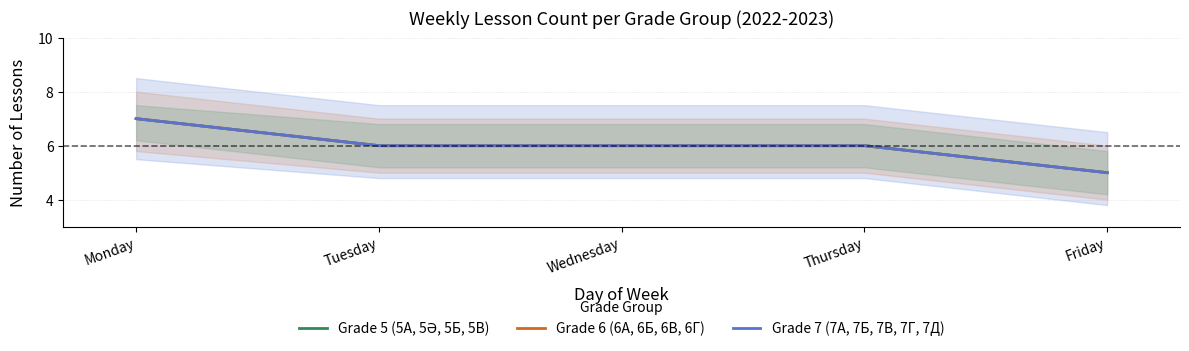

How many values in the Grade 6 (6А, 6Б, 6В, 6Г) series are below 6?

1